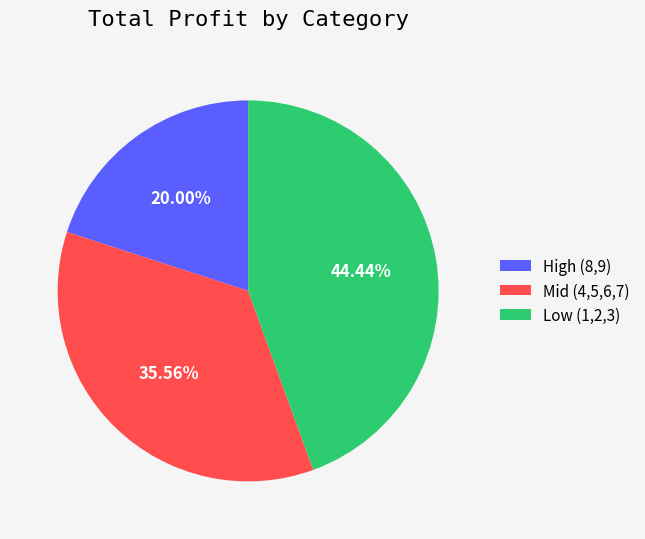

Do Mid (4,5,6,7) and High (8,9) together represent more than half of the pie?

Yes